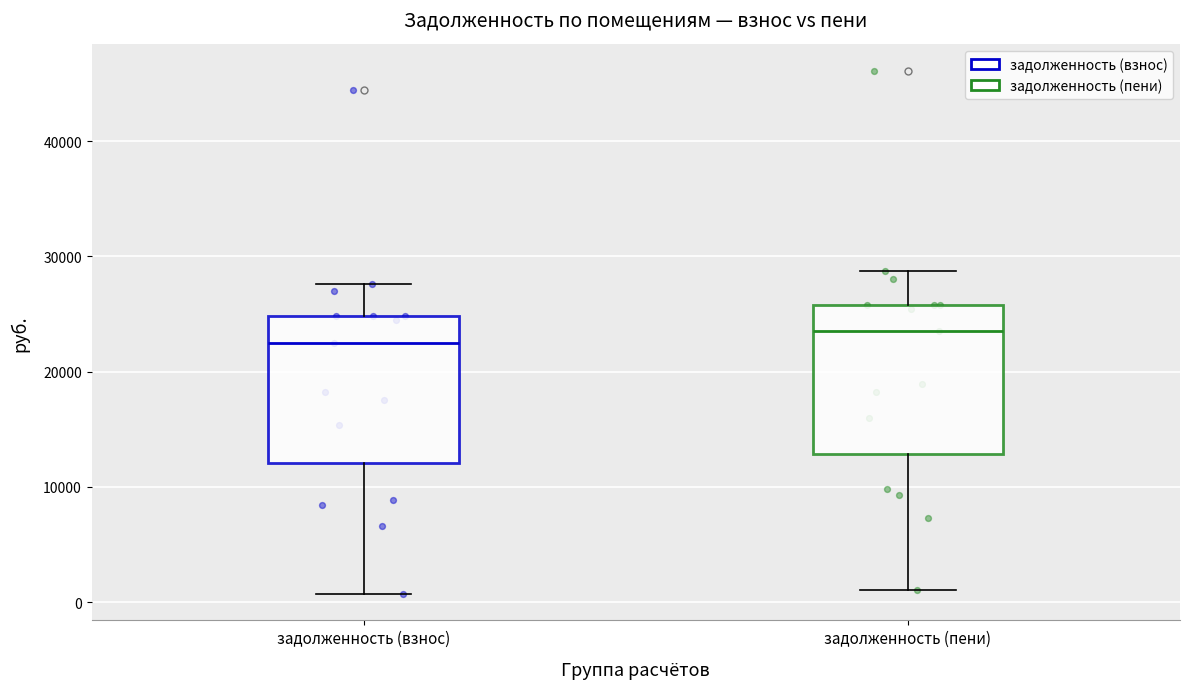

Reading left to right, transcribe this box plot: for each box, give where its median line is, the range the box spans, and where its two whiskers end, as read against the y-axis. The values are not printed on the chart, so give them approximately, as read against the axis.

задолженность (взнос): median 23000, box 12000 to 25000, whiskers 1000 to 28000
задолженность (пени): median 23000, box 13000 to 26000, whiskers 1000 to 29000